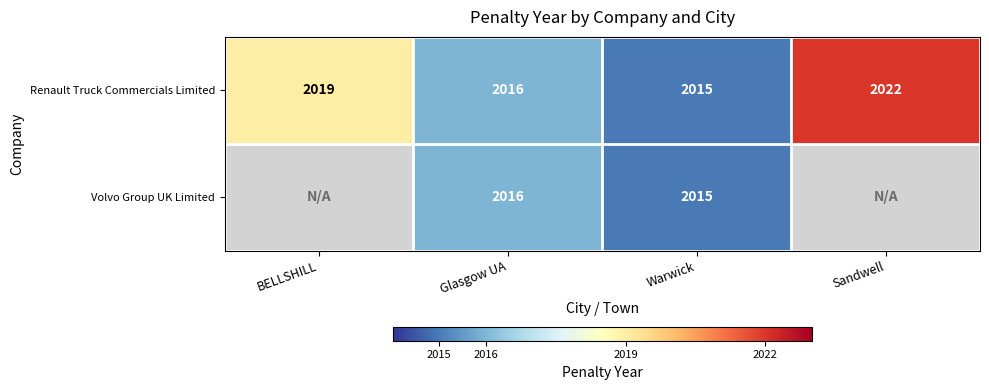

How many distinct data groups are displayed?

2